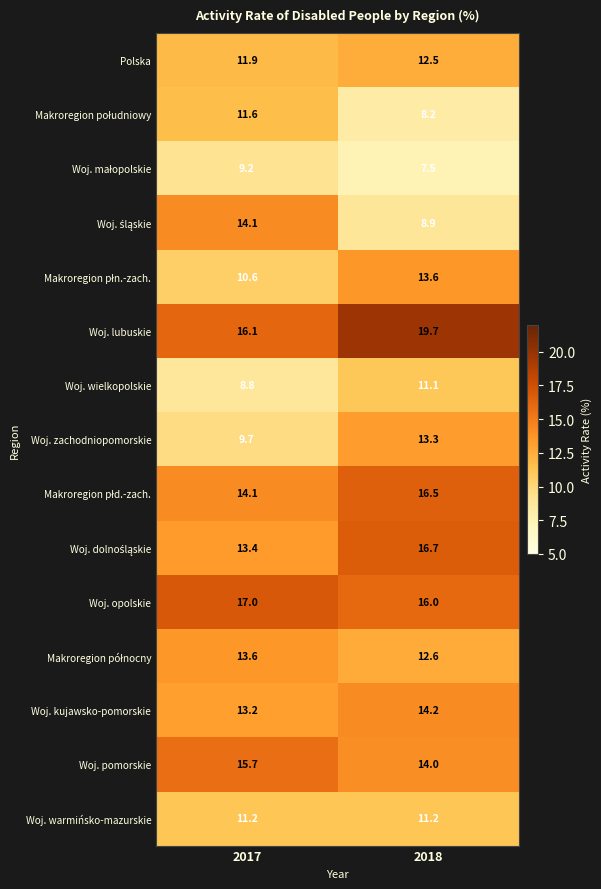

Count the number of data series in this chart.

15